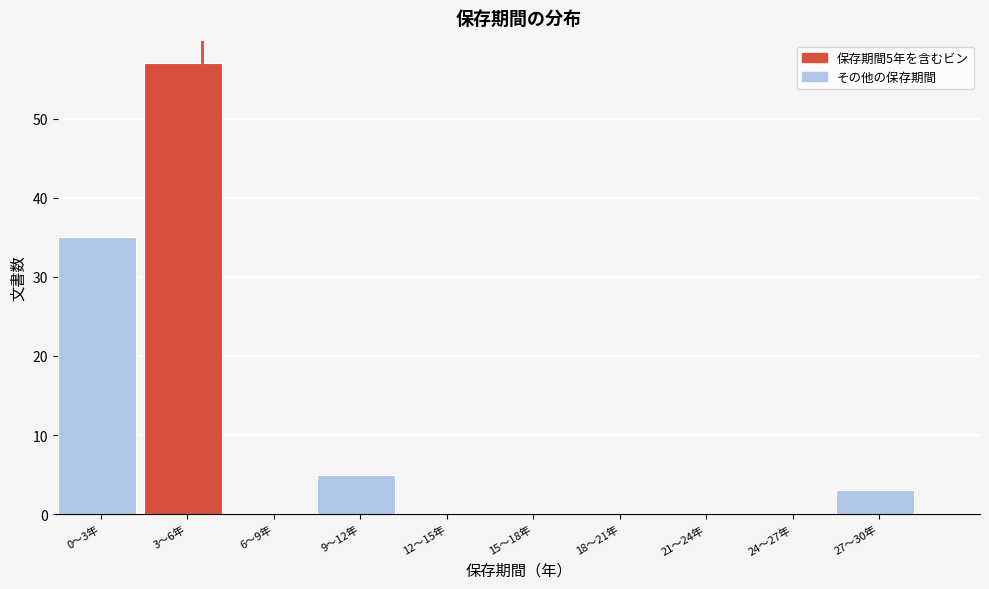

Reading left to right, transcribe all the data shown in this chart.

0〜3年=35	3〜6年=57	6〜9年=0	9〜12年=5	12〜15年=0	15〜18年=0	18〜21年=0	21〜24年=0	24〜27年=0	27〜30年=3